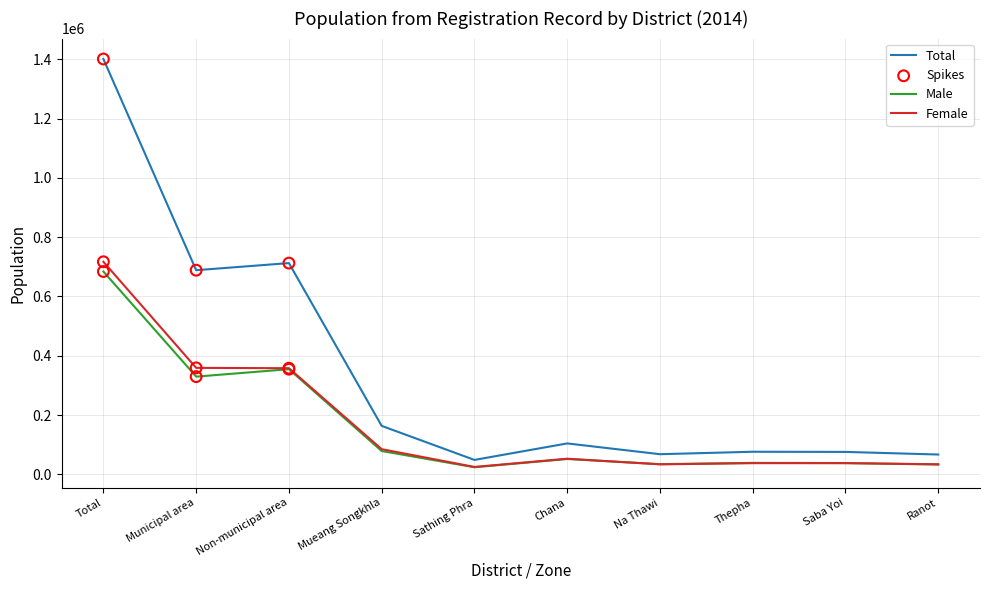

Is the value of Total at Thepha greater than the value of Female at Total?

No